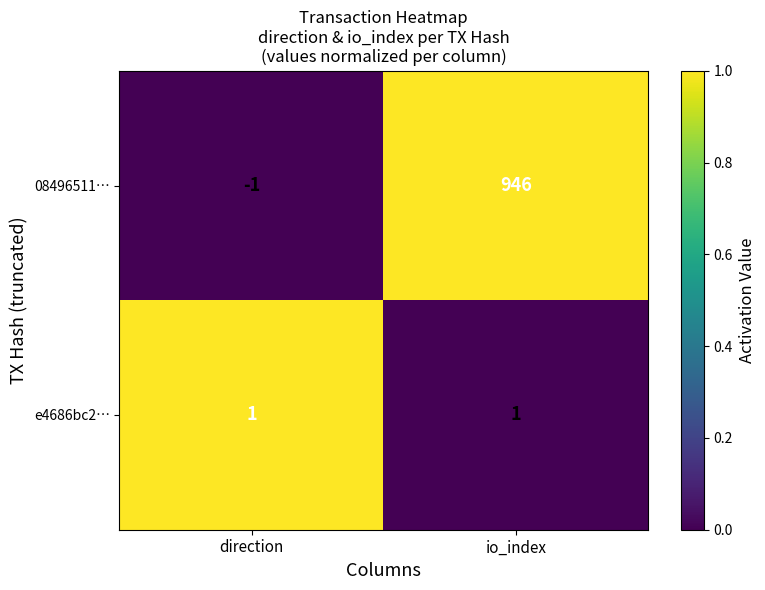

Which label corresponds to the largest value in the chart?

io_index